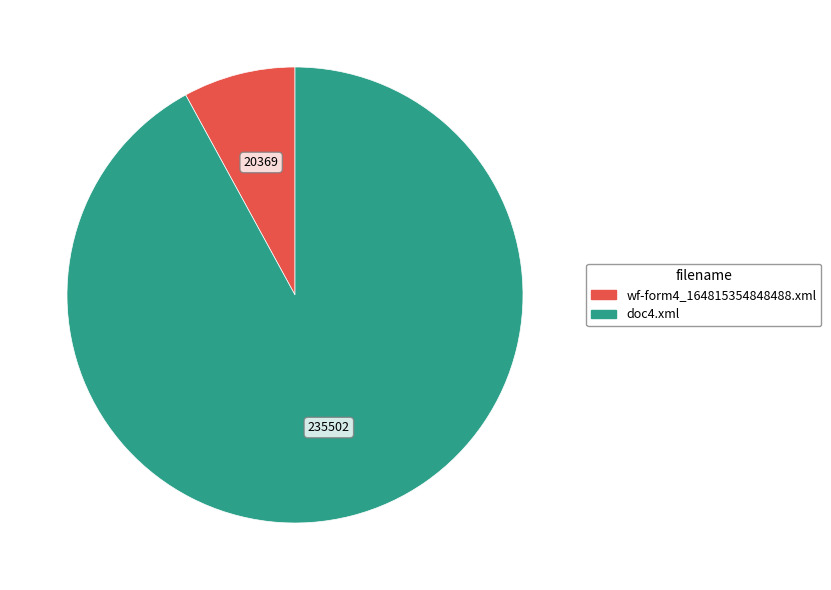

Is wf-form4_164815354848488.xml the majority of the pie?

No